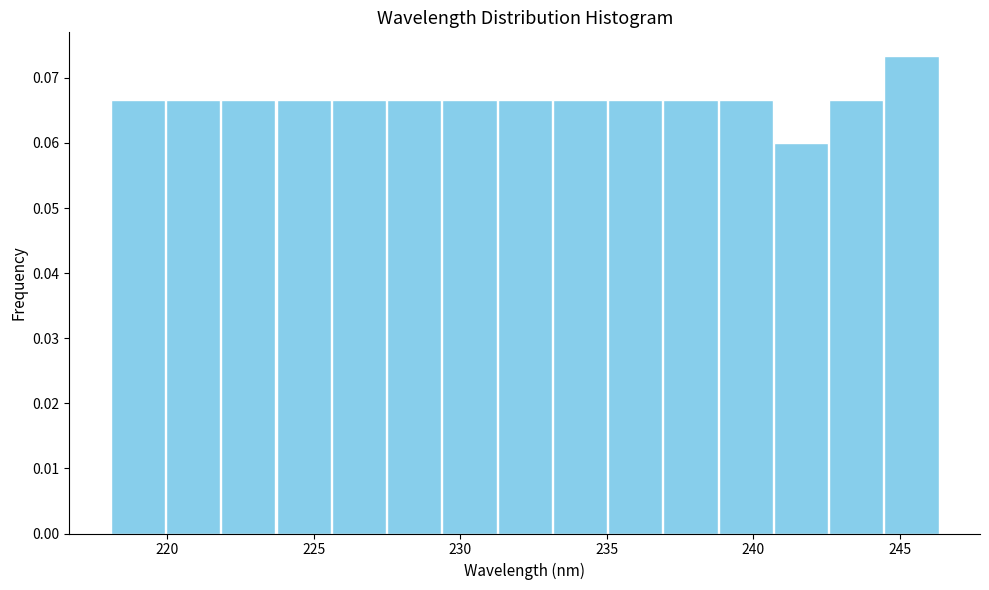

Read against the x-axis, roughly where is the centre of the tallest bar?

245.5